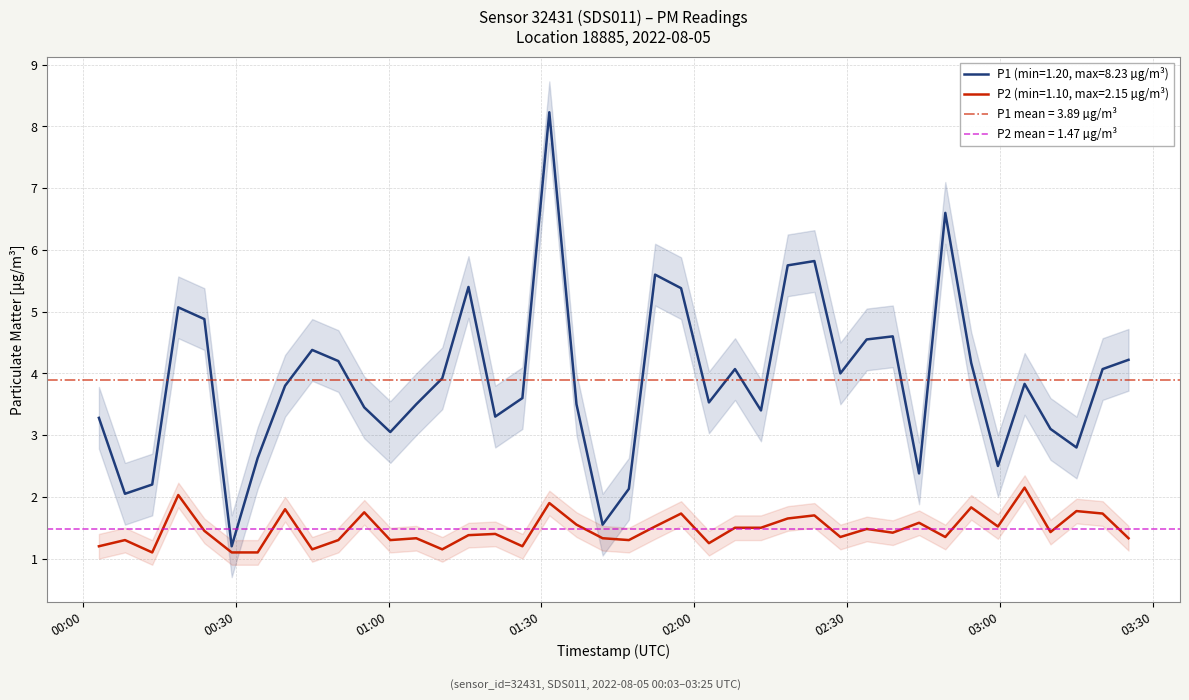

Which category has the highest value across all series?

2022-08-05T01:31:34